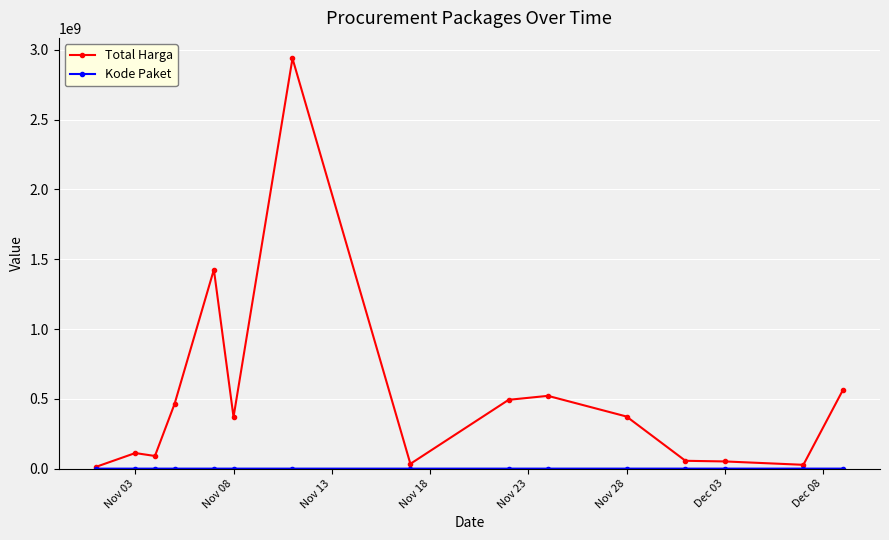

What is the sum of all Total Harga values?

7531311885